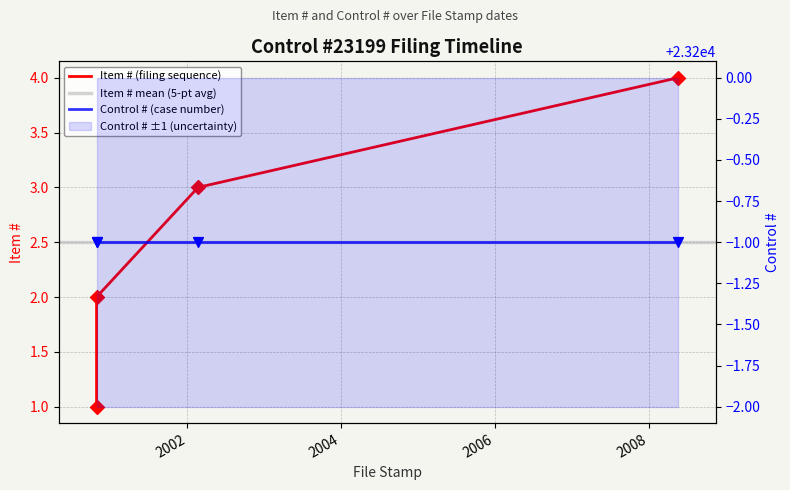

Between 2002-02-21 and 2008-05-19, which is larger?

2008-05-19